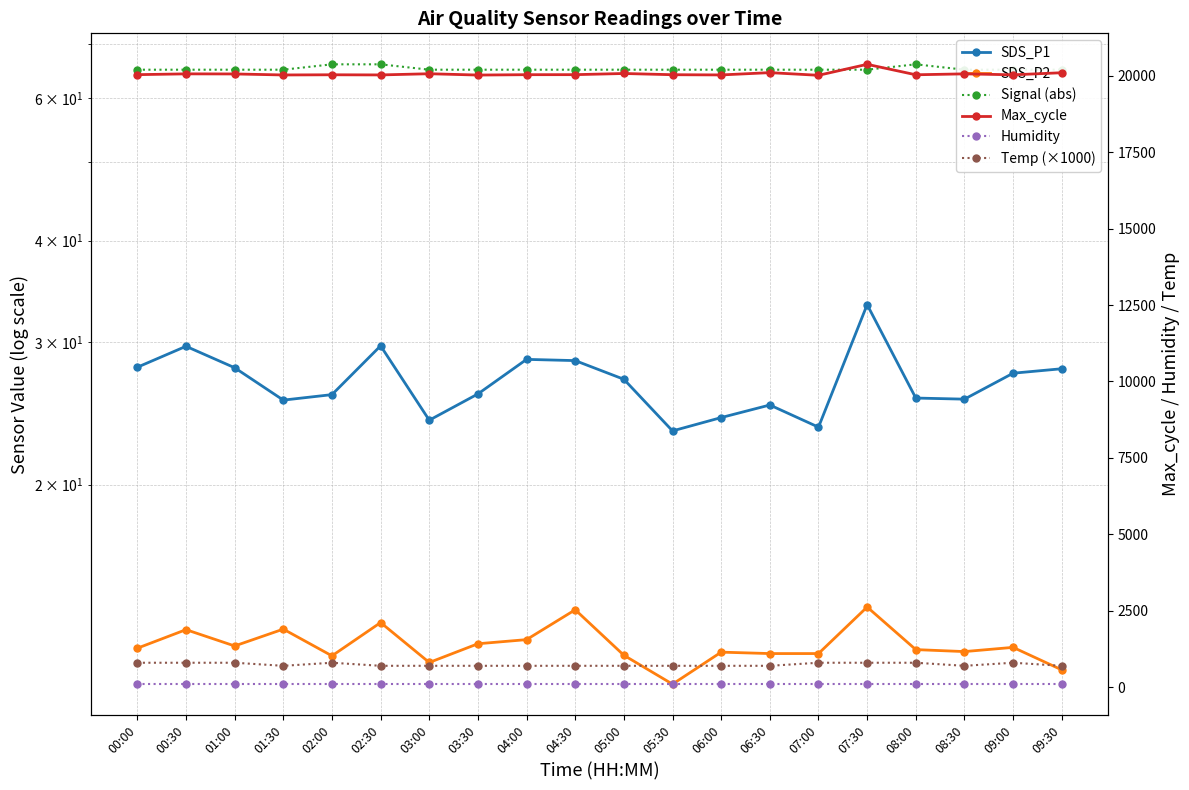

What is the label of the 17th point from the right?

01:30